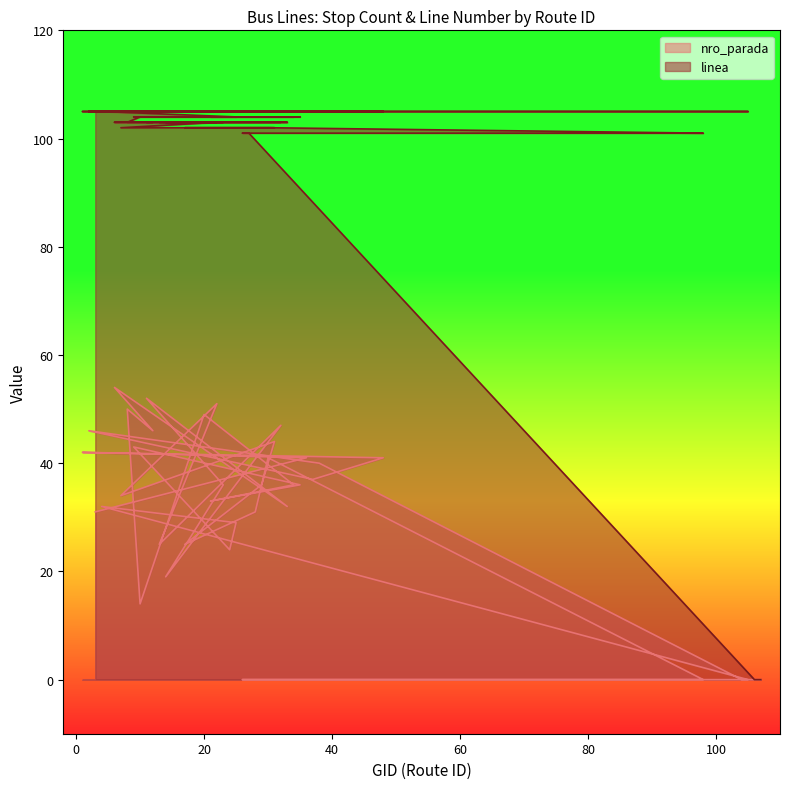

The linea series shows 69 at 35. True or false?

False